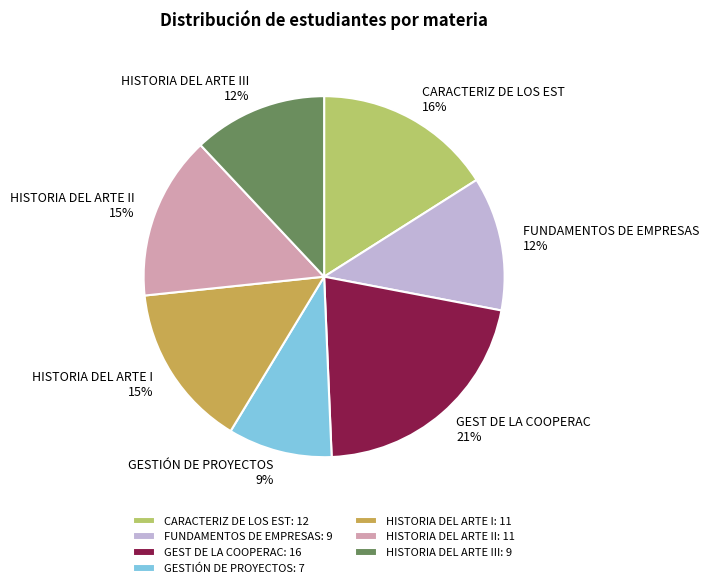

To the nearest percent, what is the average slice percentage?

14%